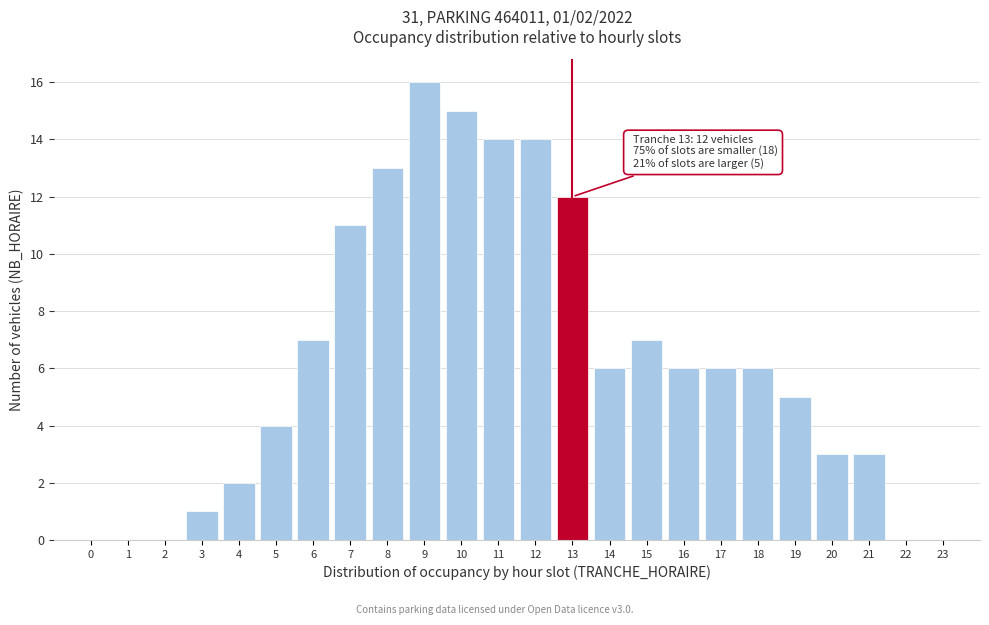

Reading left to right, extract all data points from this chart.

0=0	1=0	2=0	3=1	4=2	5=4	6=7	7=11	8=13	9=16	10=15	11=14	12=14	13=12	14=6	15=7	16=6	17=6	18=6	19=5	20=3	21=3	22=0	23=0